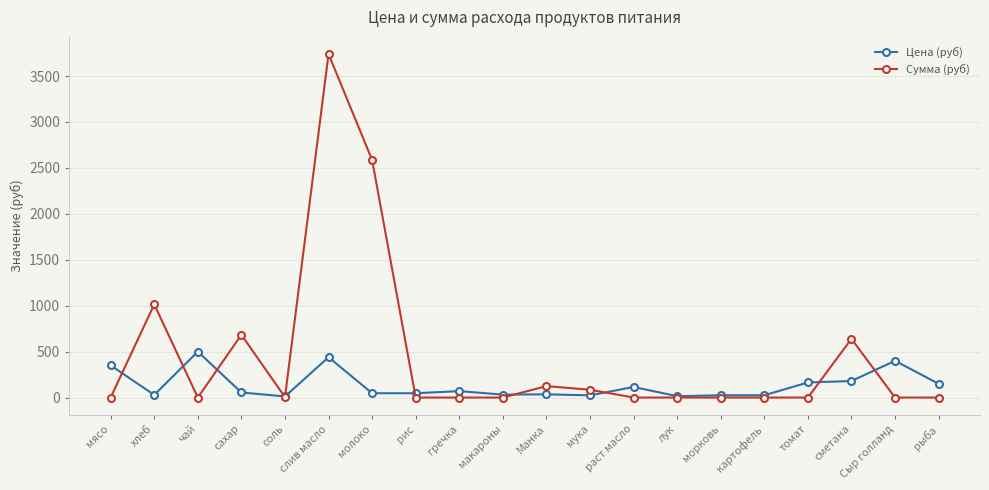

In Сумма (руб), how many points are higher than both neighbors (excluding endpoints)?

5